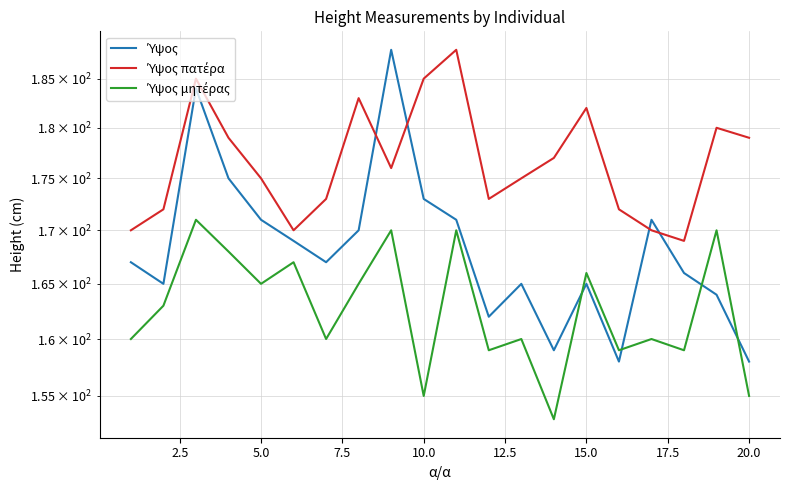

Reading right to left, list all the values displayed in this chart.

Ύψος: 158	164	166	171	158	165	159	165	162	171	173	188	170	167	169	171	175	184	165	167
Ύψος πατέρα: 179	180	169	170	172	182	177	175	173	188	185	176	183	173	170	175	179	185	172	170
Ύψος μητέρας: 155	170	159	160	159	166	153	160	159	170	155	170	165	160	167	165	168	171	163	160